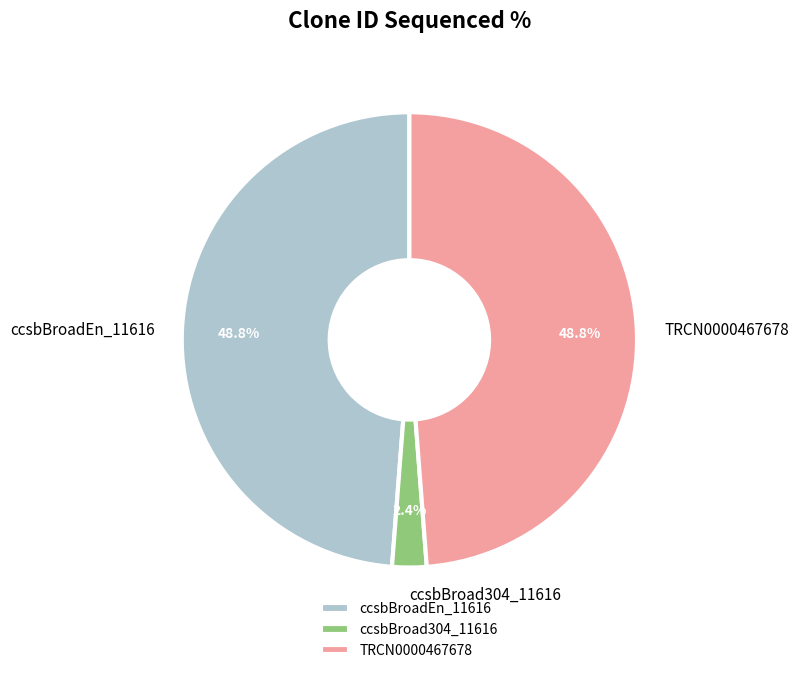

What percentage is NOT represented by ccsbBroadEn_11616?

51.2%